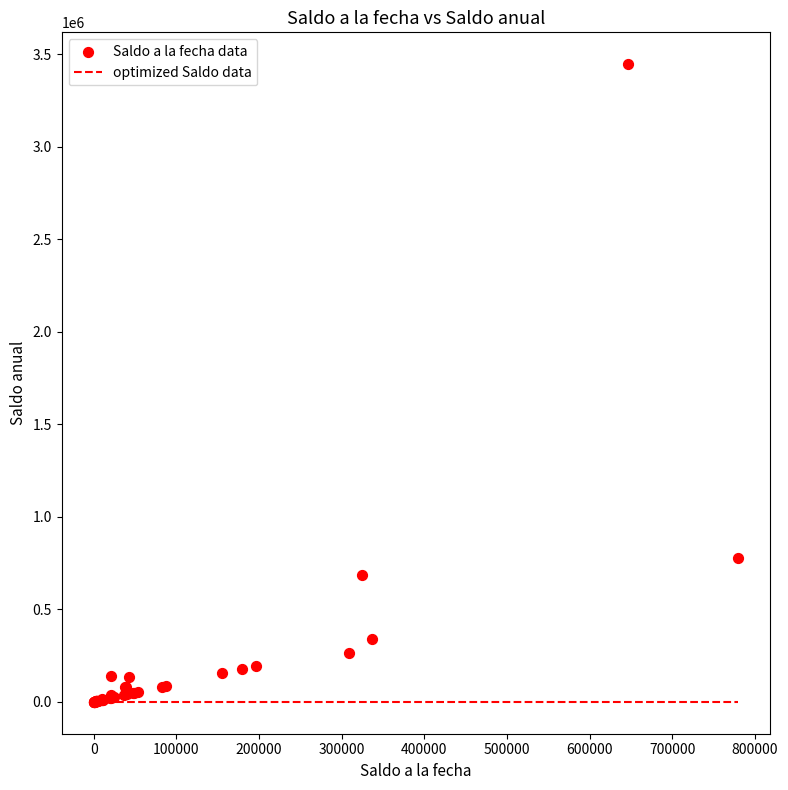

What Y value in the scatter plot is closest to 1723160?

780000.0